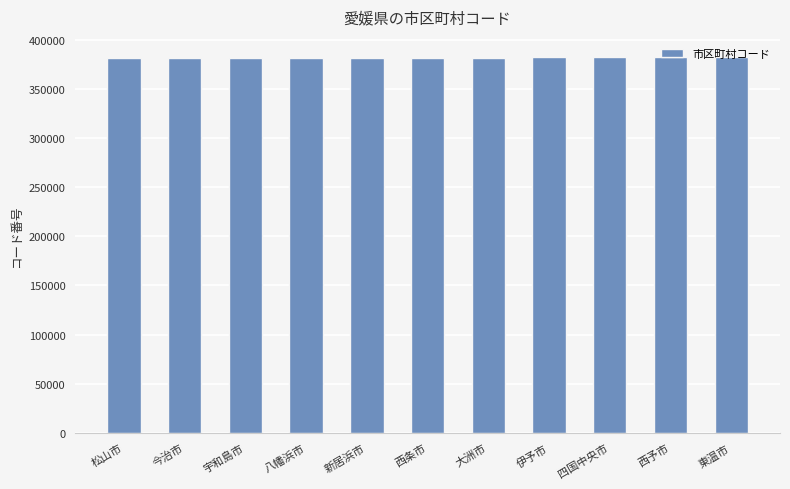

True or false: the data shows 89836 at 今治市.

False